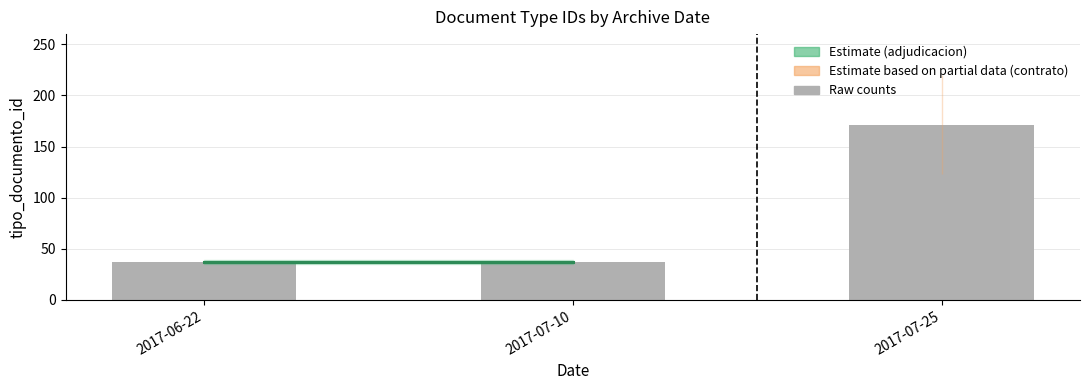

What position from the left is 2017-06-22?

1